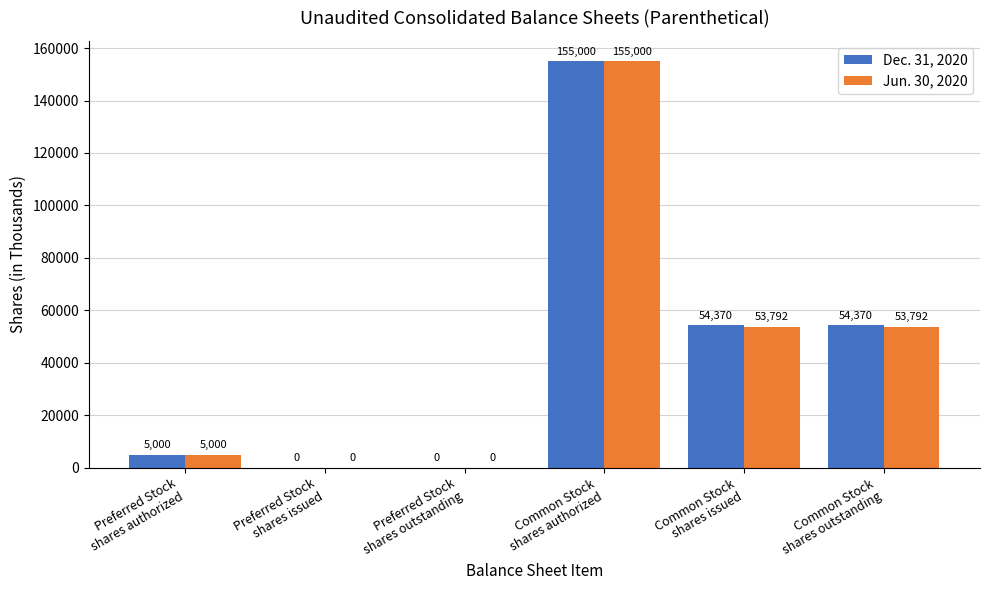

What is the greatest value displayed?

155000